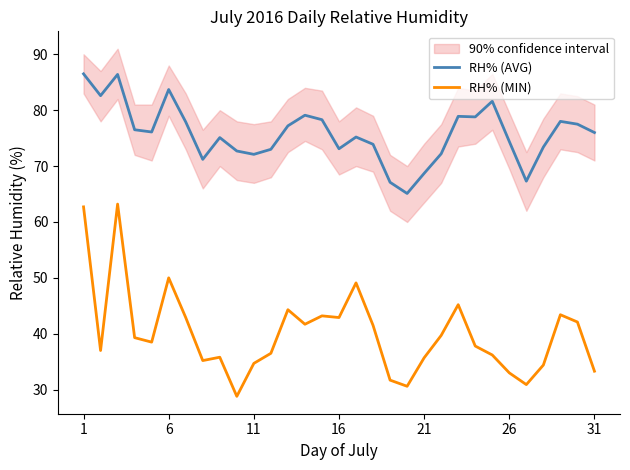

True or false: RH% (AVG) has a value of 25.4 at 11.

False